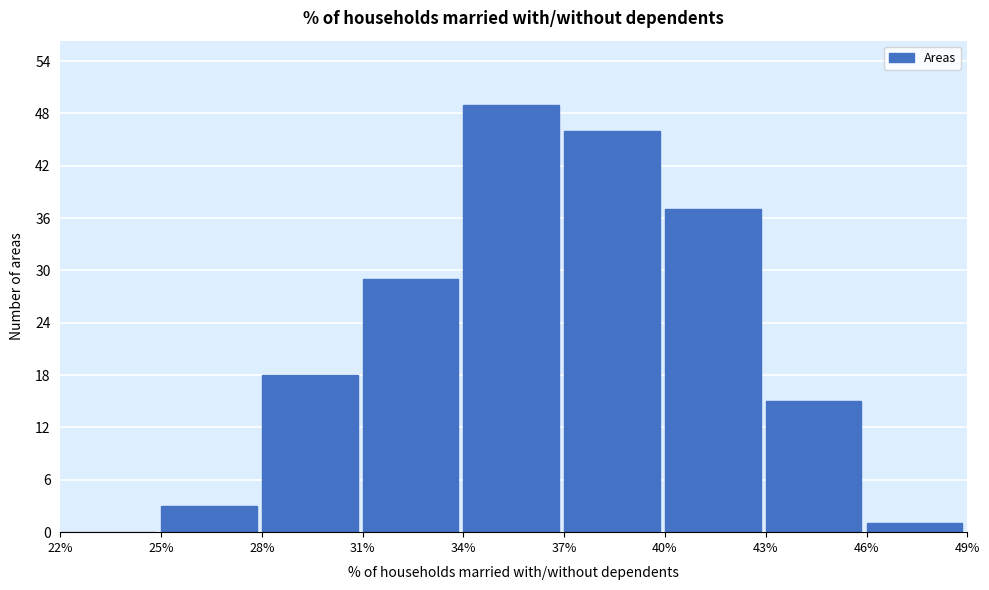

Reading left to right, transcribe this chart: for each bar, give the range it covers on the x-axis and its height. The values are not printed on the chart, so give them approximately, as read against the axis.

22% to 25%: 0
25% to 28%: 3
28% to 31%: 18
31% to 34%: 29
34% to 37%: 49
37% to 40%: 46
40% to 43%: 37
43% to 46%: 15
46% to 49%: 1